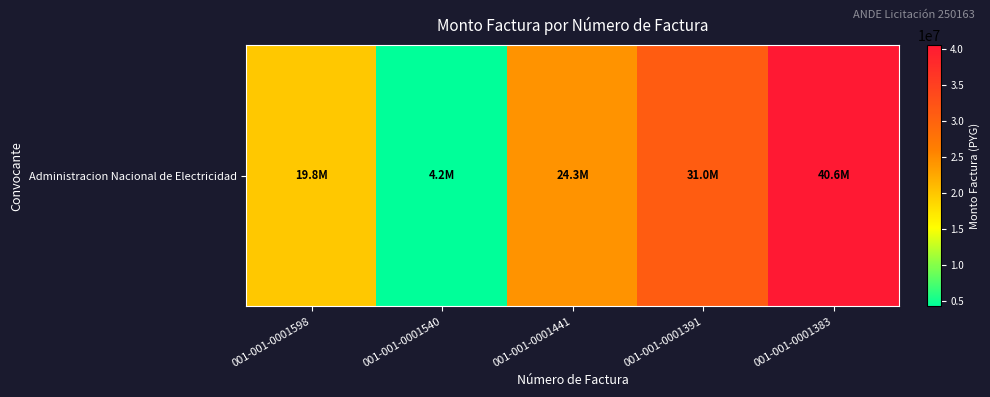

What is the sum of all values?

119872359